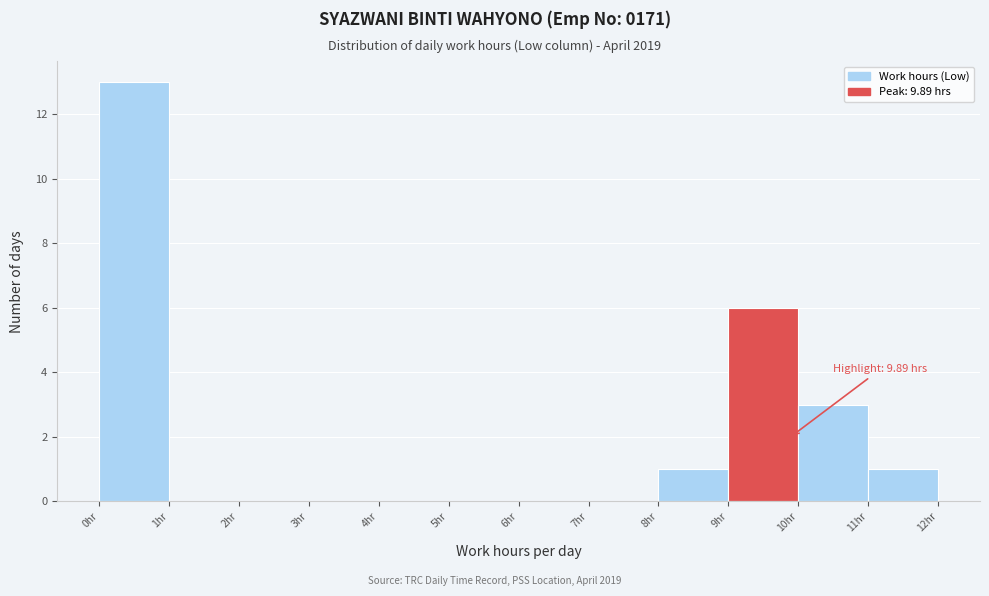

Over which range of the x-axis is the bar tallest?

0 to 1